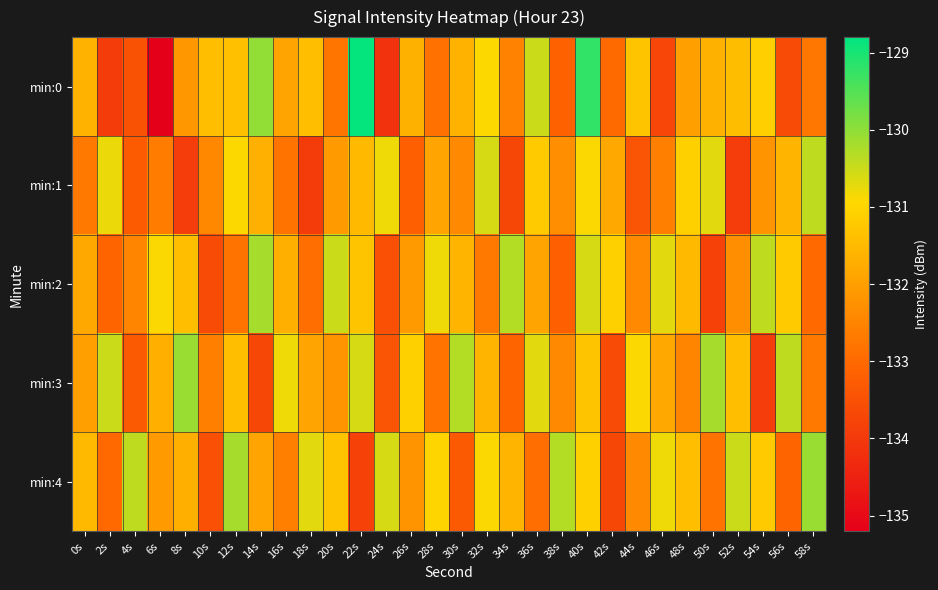

Between 58s and 30s, which is larger?

30s